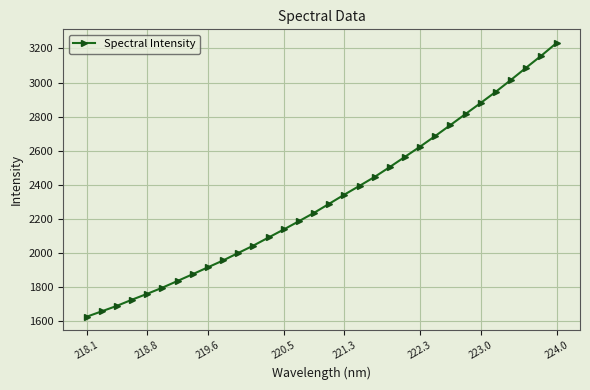

What is the difference between the maximum and second lowest values?

1574.8